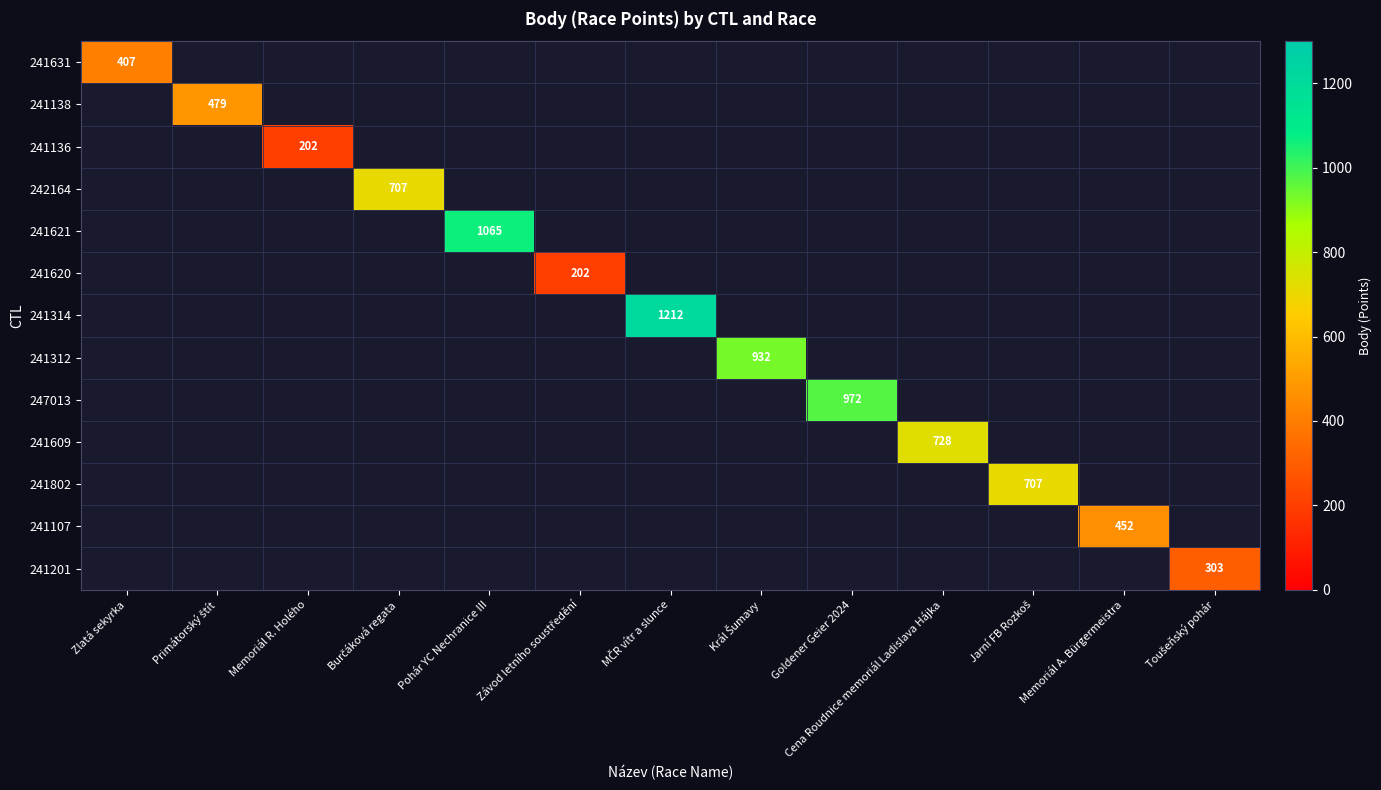

What is the lowest value of the 241631 series?

407.0